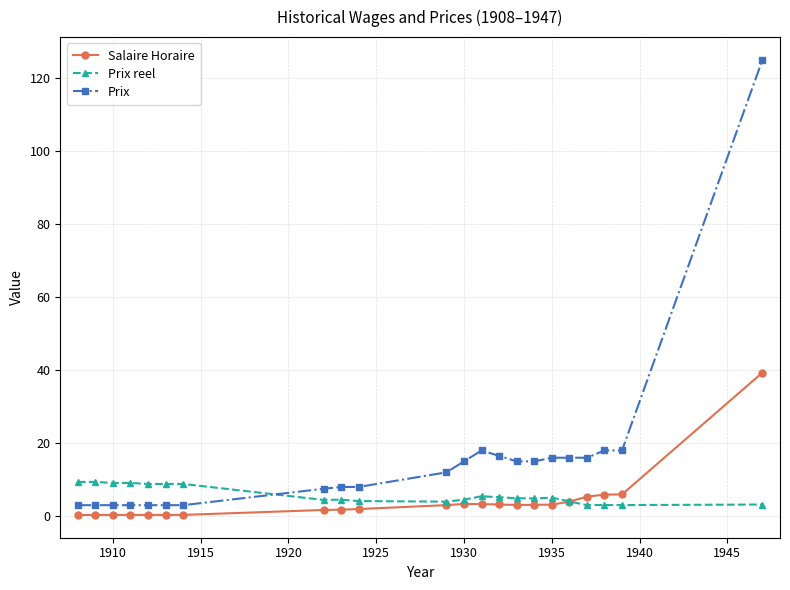

What is the highest value of the Prix series?

125.0